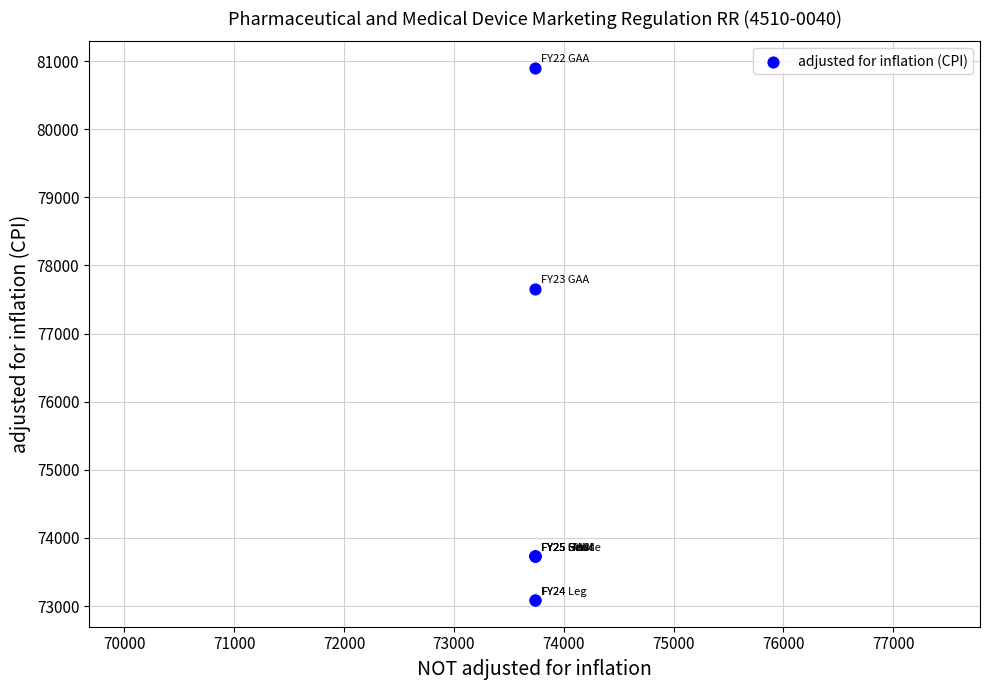

What Y value in the scatter plot is closest to 76993?

77656